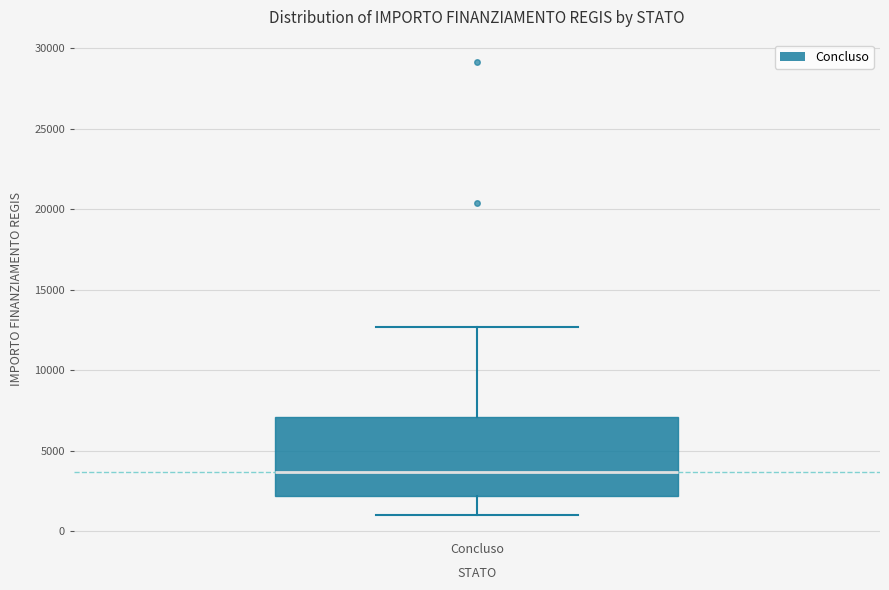

Where is the upper edge of the box for Concluso on the y-axis? The values are not printed on the chart, so give them approximately, as read against the axis.

7000